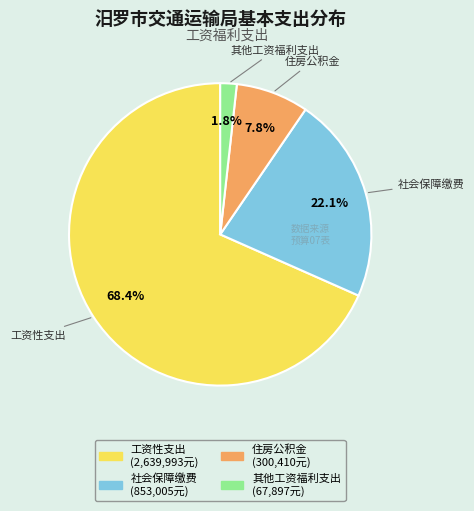

How many segments does this pie chart have?

4